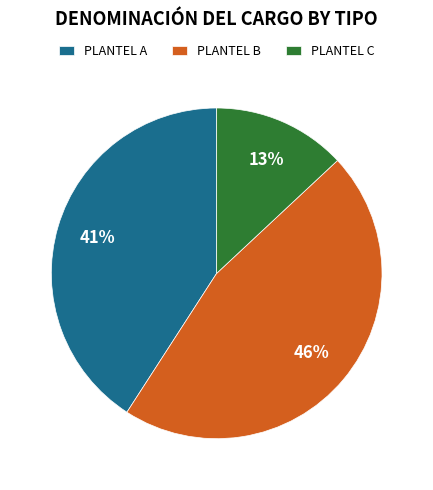

To the nearest percent, what percentage of the pie is PLANTEL A?

41%